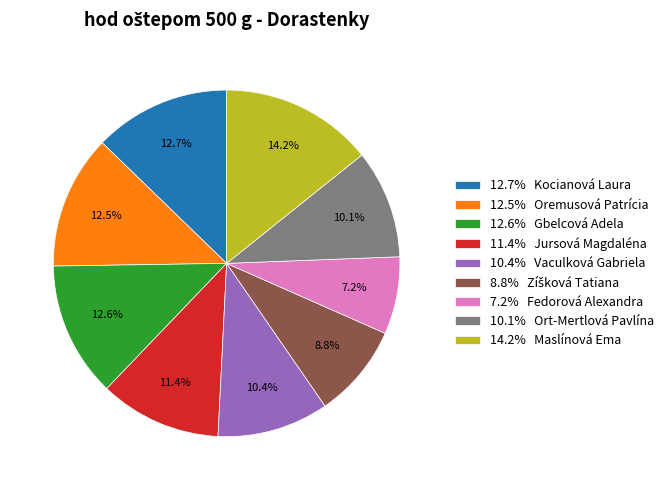

What percentage is NOT represented by 11.4% Jursová Magdaléna?

88.6%